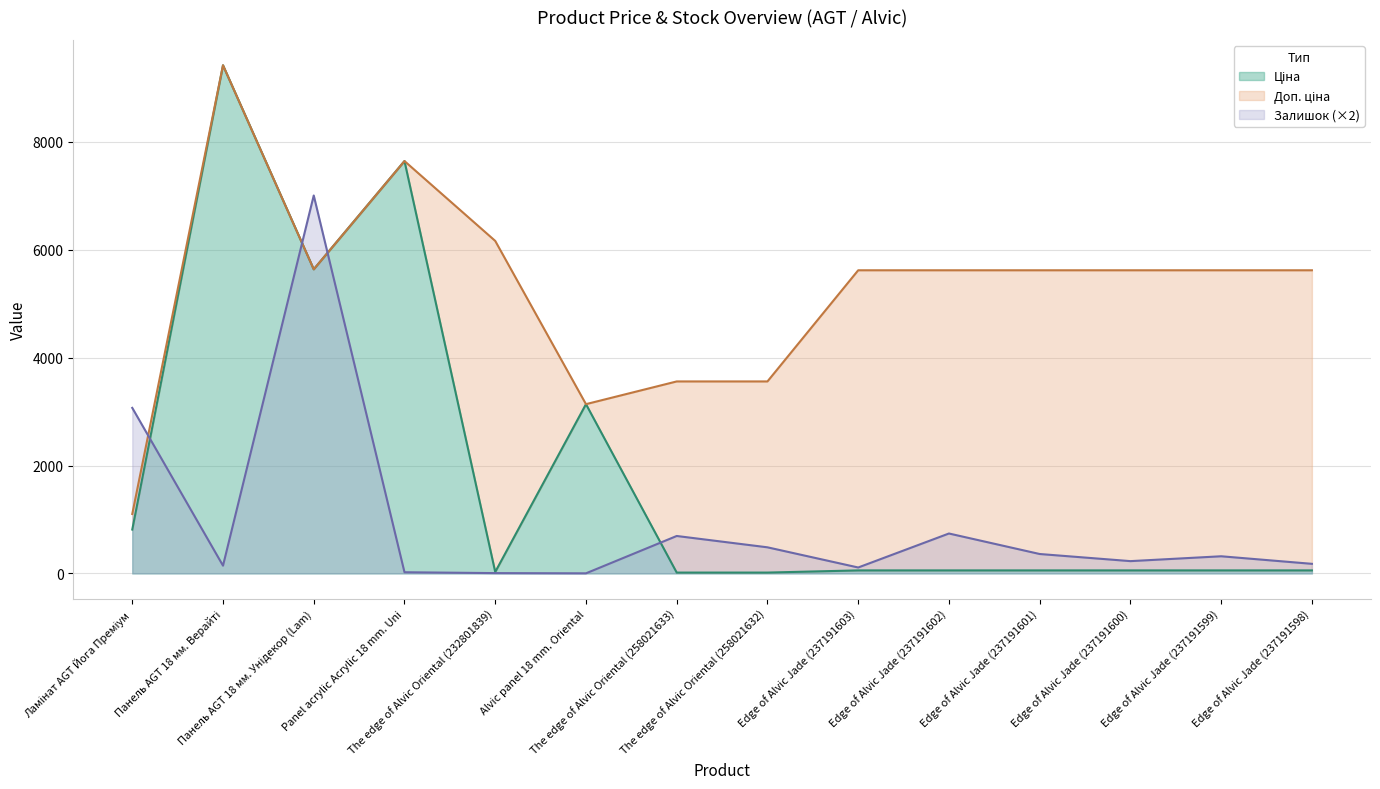

What is the difference between the Залишок values at Edge of Alvic Jade (237191599) and Edge of Alvic Jade (237191601)?

42.0